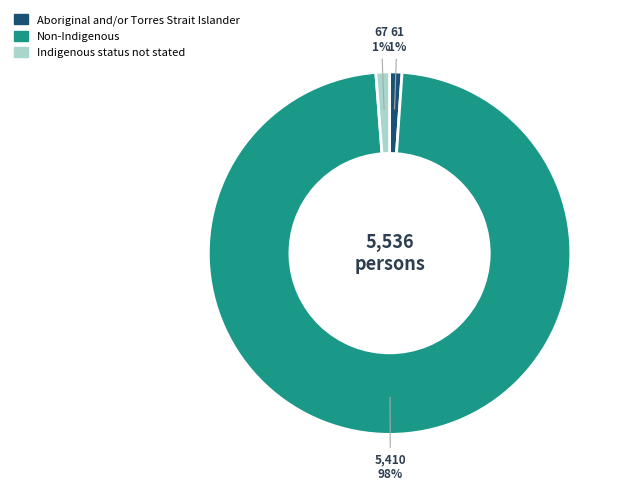

Do Non-Indigenous and Aboriginal and/or Torres Strait Islander together represent more than half of the pie?

Yes